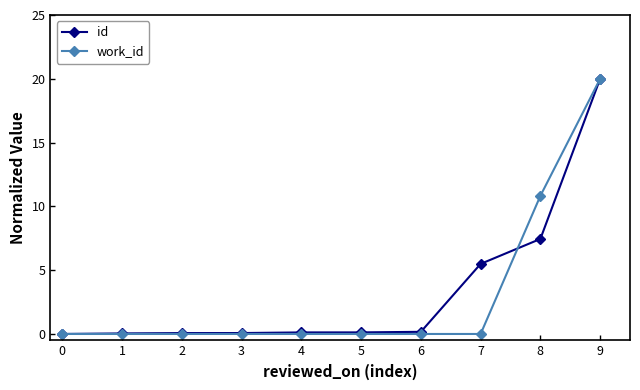

What is the value of the work_id point at the 9th from the left?

10.8